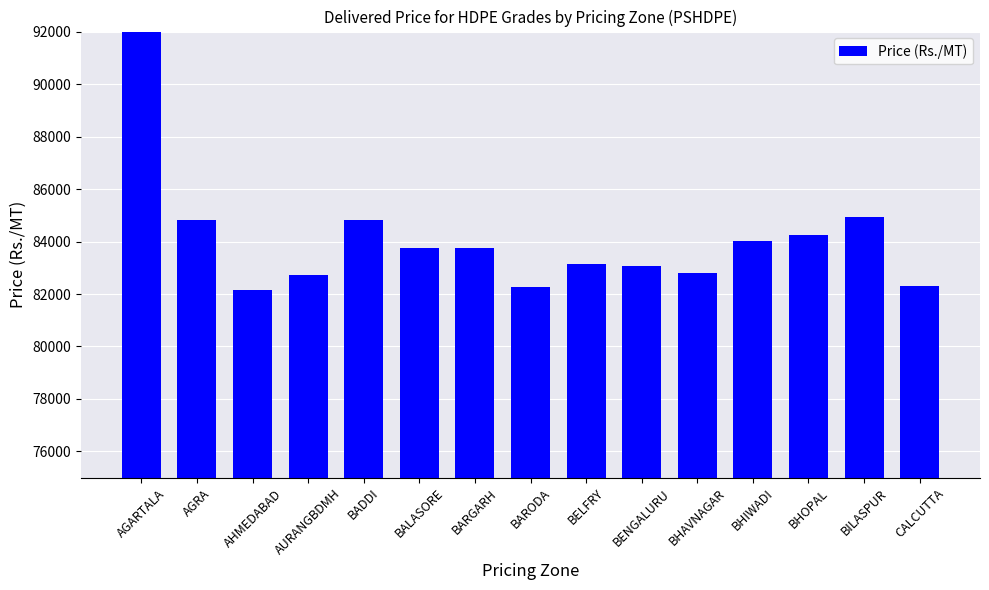

What is the label of the 1st bar from the right?

CALCUTTA